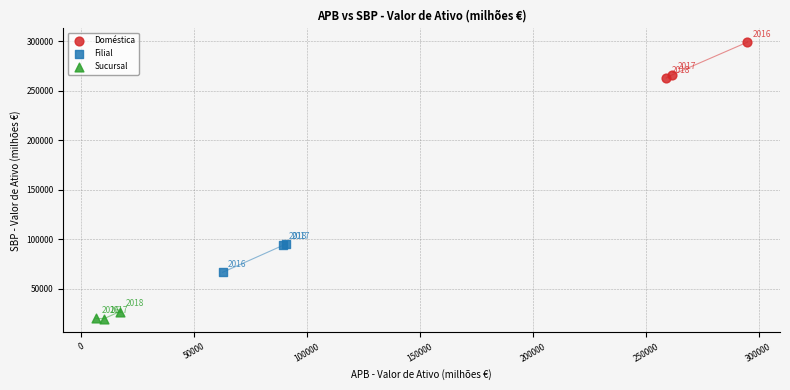

Which series contains the highest Y value?

Doméstica